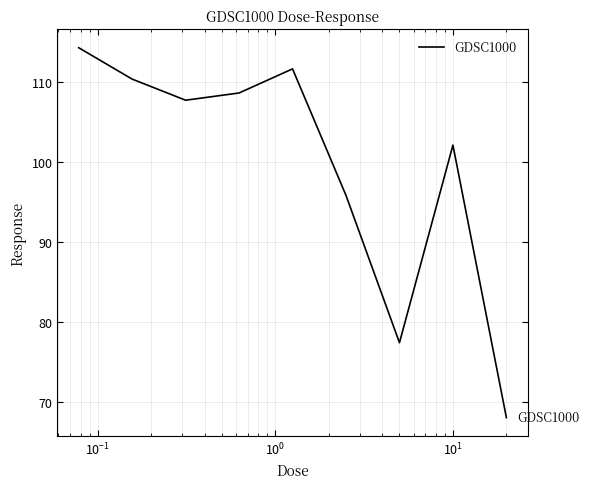

What is the minimum value shown in the chart?

68.1